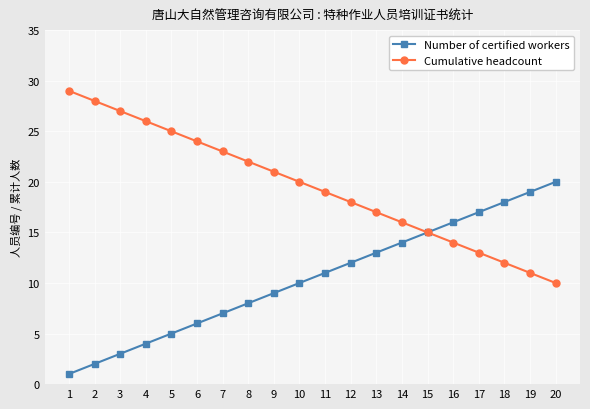

True or false: Number of certified workers has more than 1 points higher than both neighbors.

False